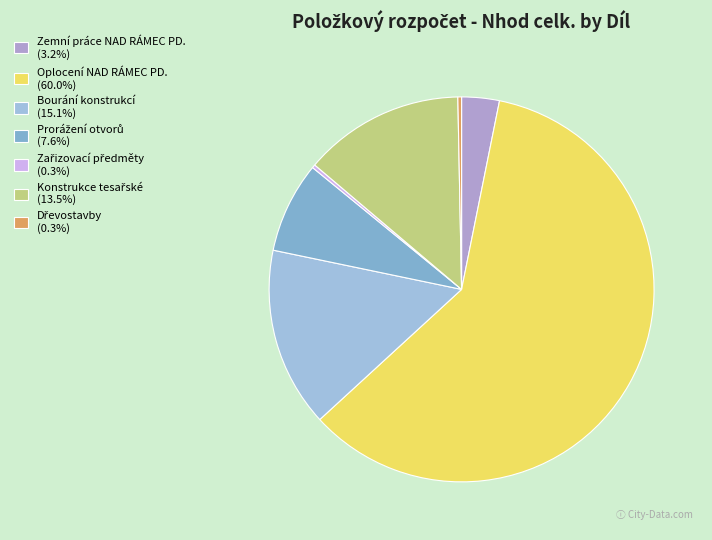

How many segments does this pie chart have?

7